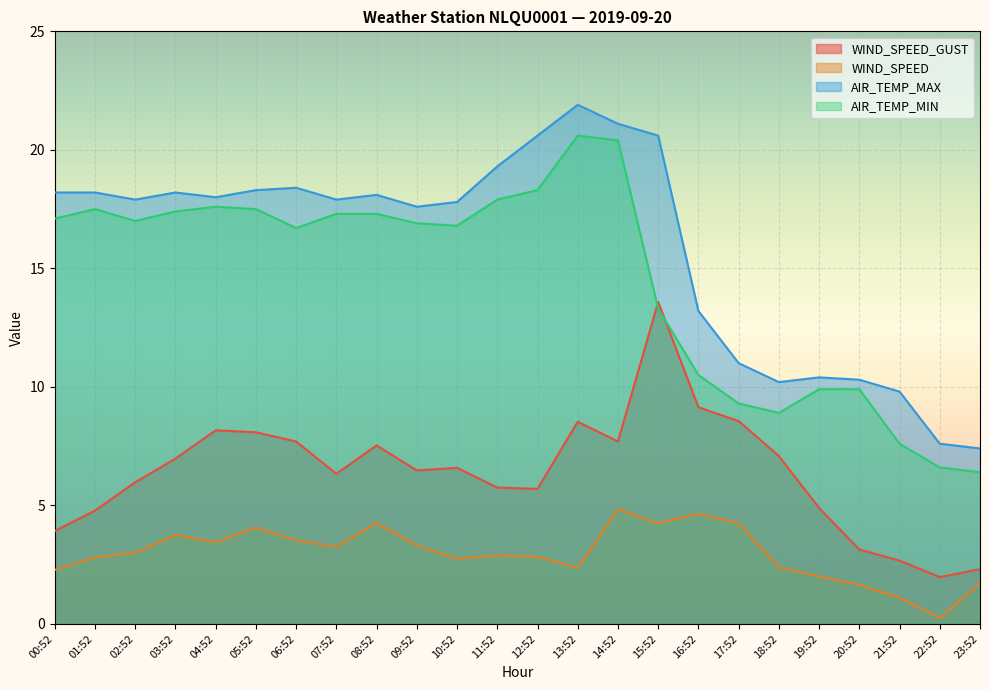

What is the smallest value displayed?

0.2